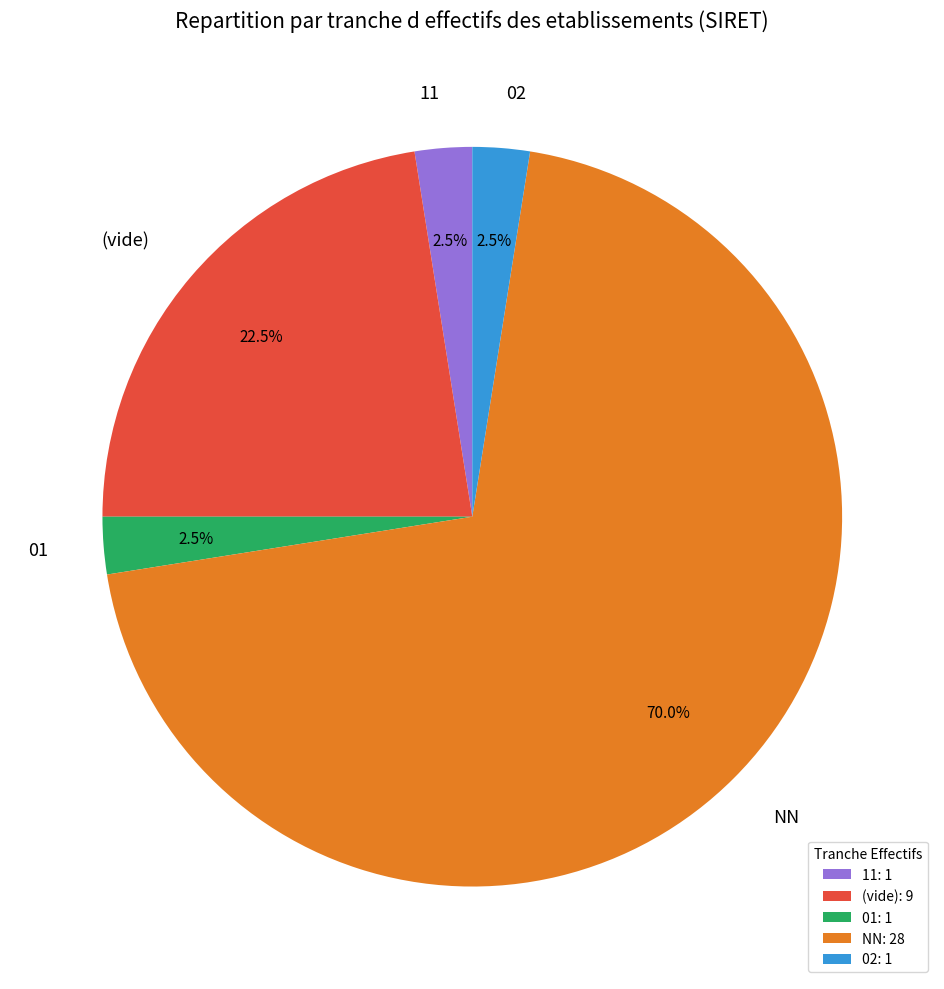

Between NN and 11, which is larger?

NN